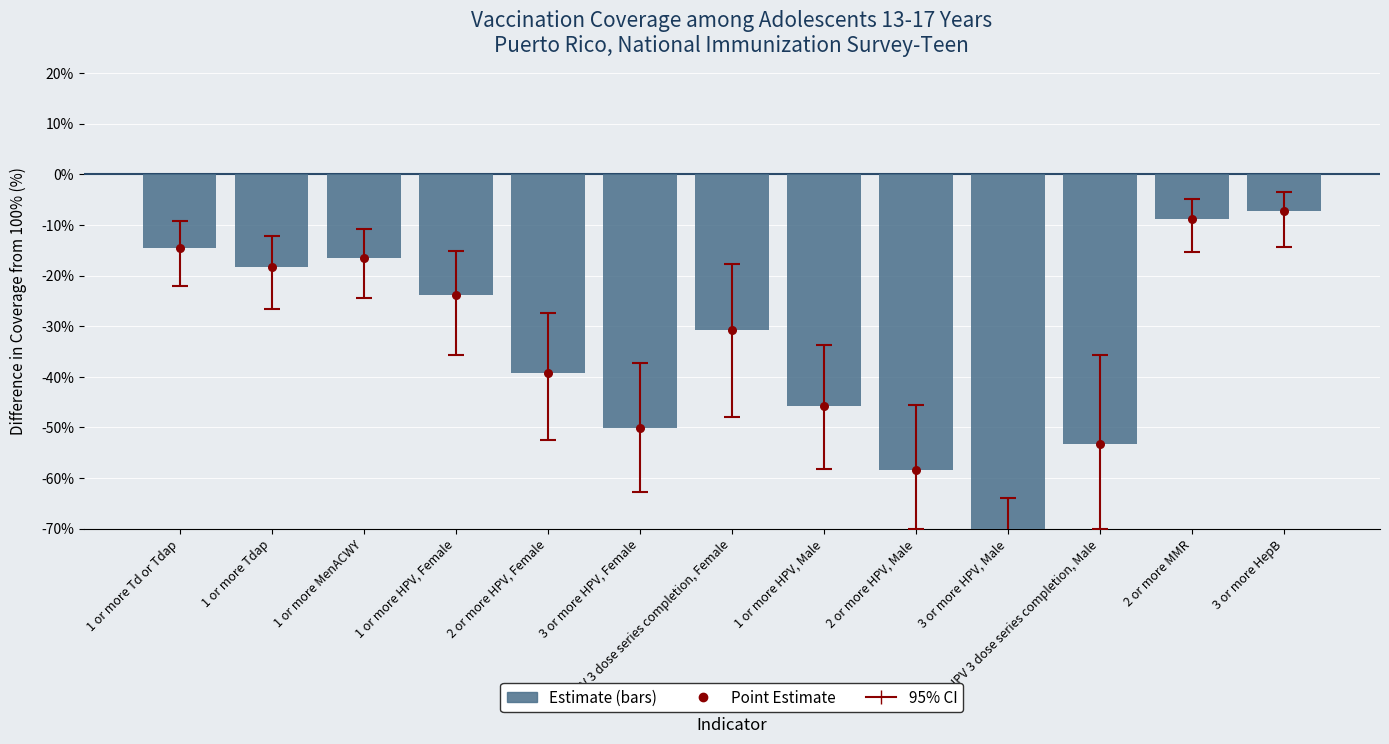

What are all the series names shown in the legend?

Estimate, Point Estimate